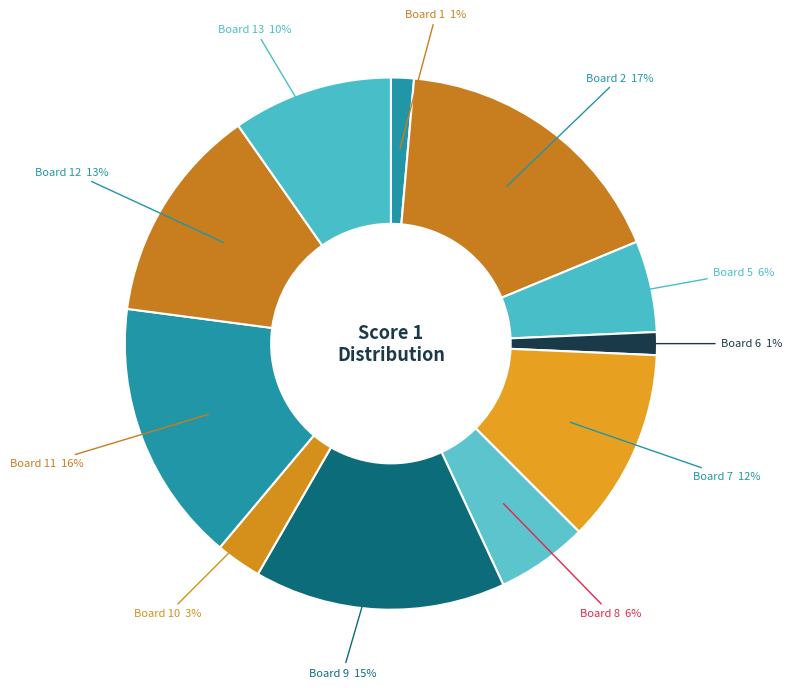

Is there any slice that represents more than half of the pie?

No